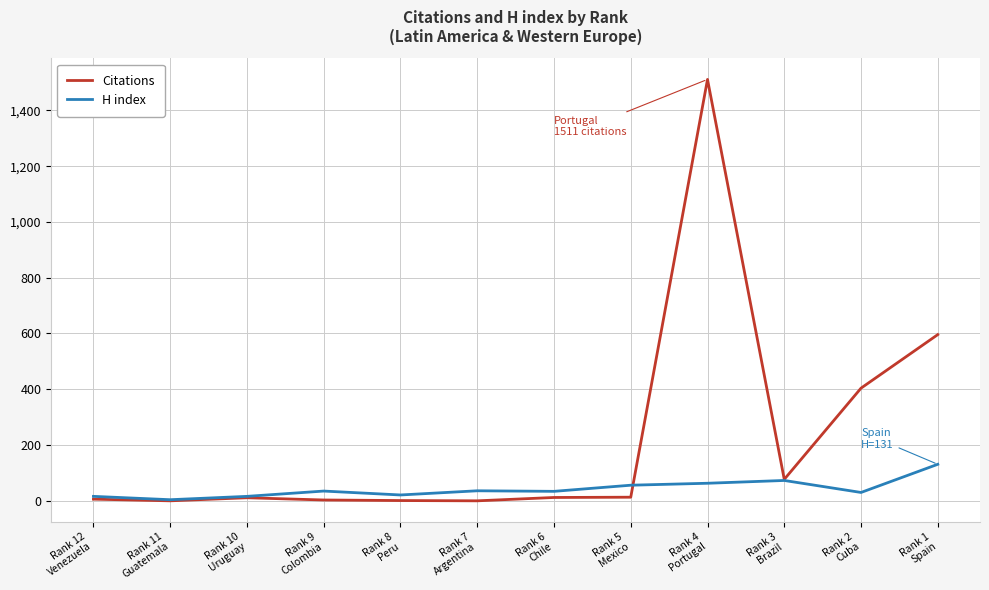

Rank the series by their maximum value, from highest to lowest.

Citations, H index